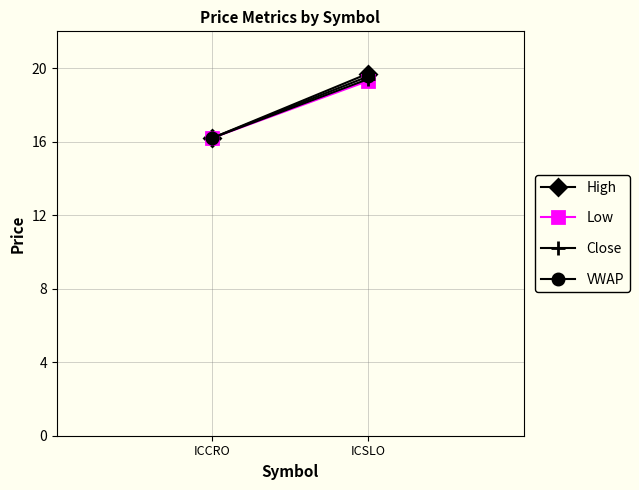

What is the label of the 1st point from the left?

ICCRO